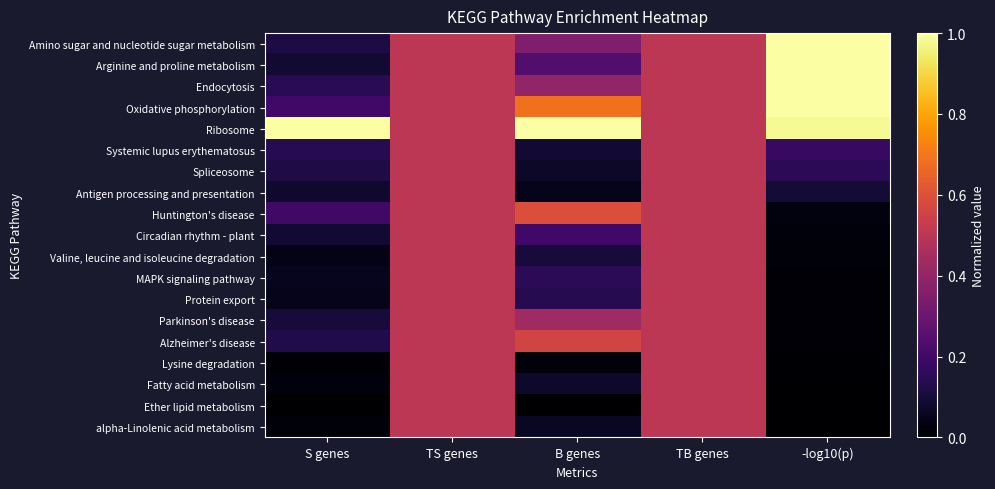

What is the total value across all series at TB genes?

9.5